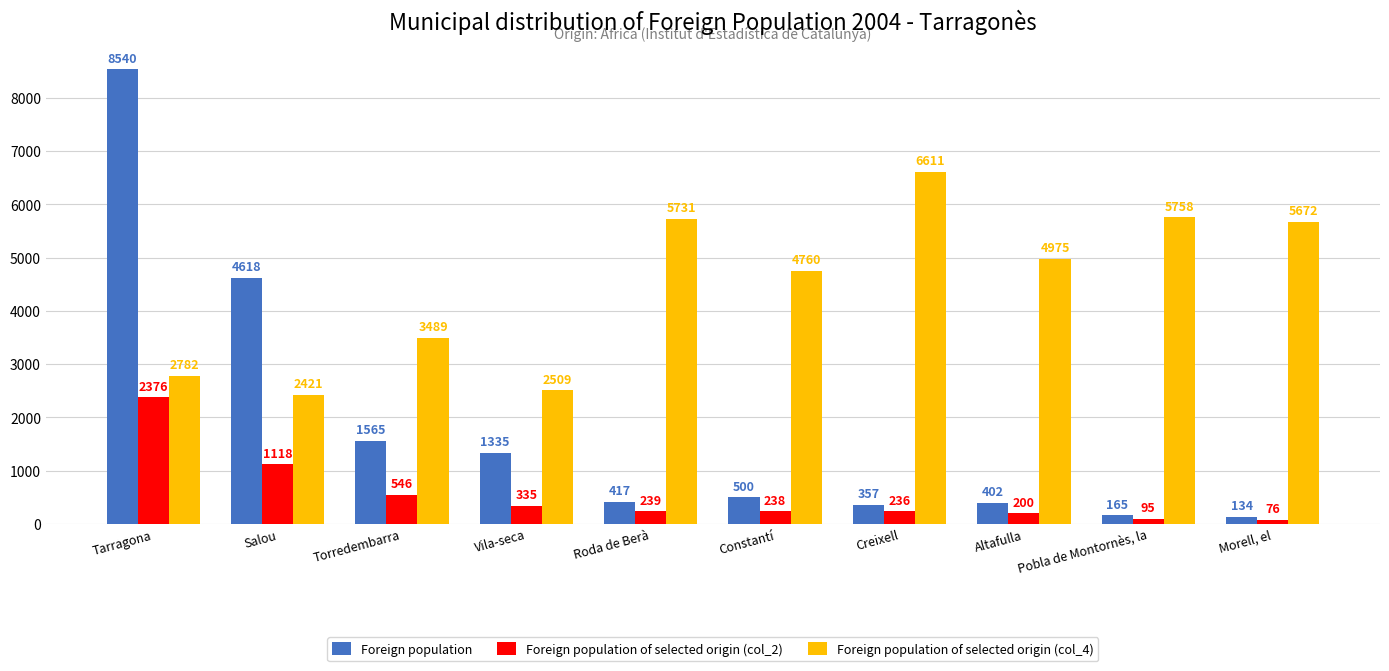

How many values in the Foreign population of selected origin (col_2) series are below 239?

5